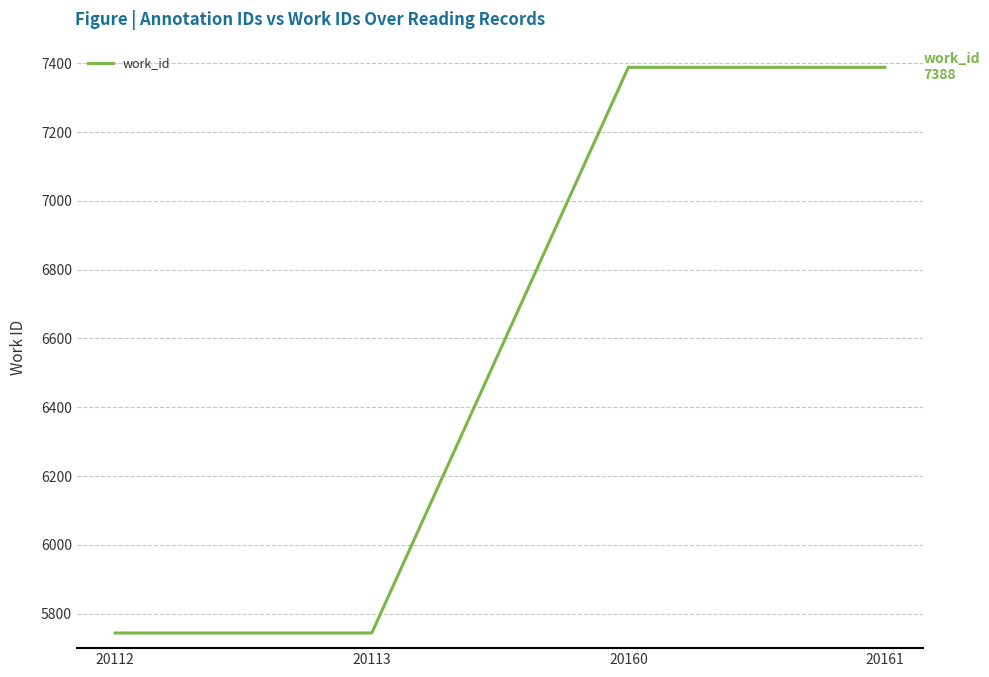

What is the ratio of the value at 20113 to the value at 20161?

0.8